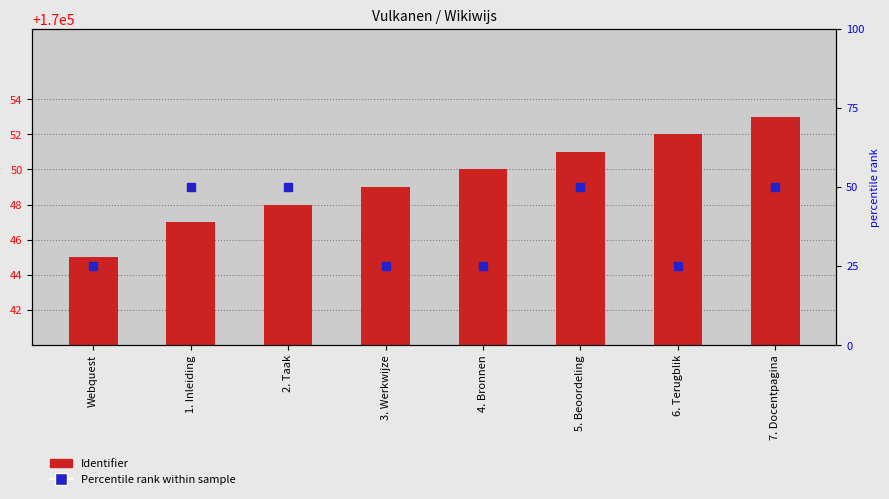

Is the value of Percentile rank at 6. Terugblik greater than the value of Identifier (raw) at 6. Terugblik?

No